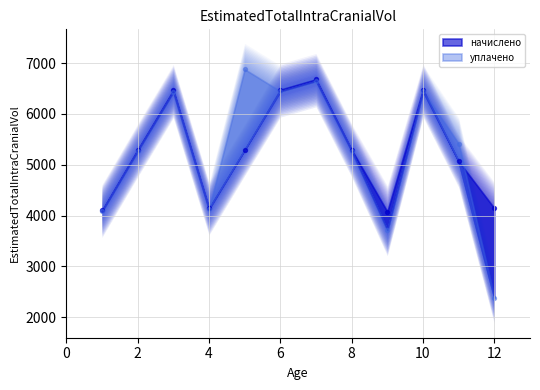

What is the total value across all series at 12?

6524.0